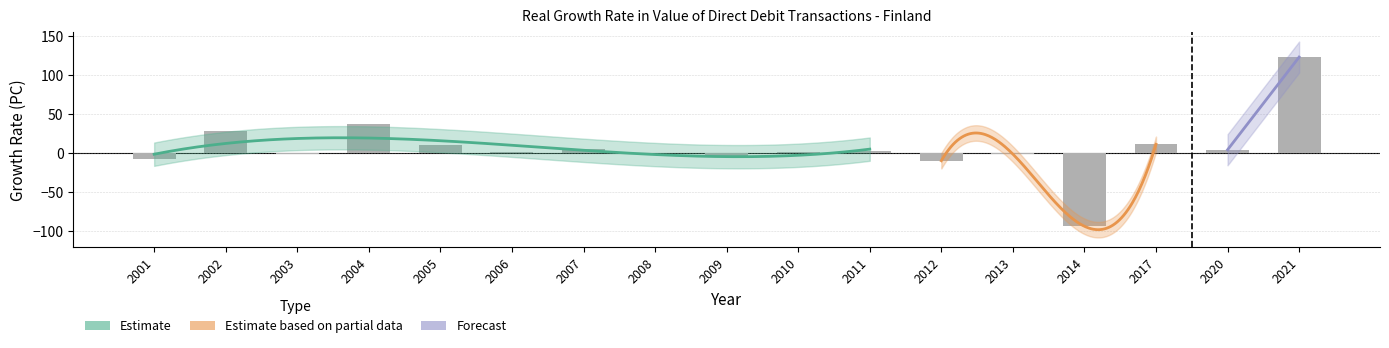

Which label corresponds to the largest value in the chart?

2021